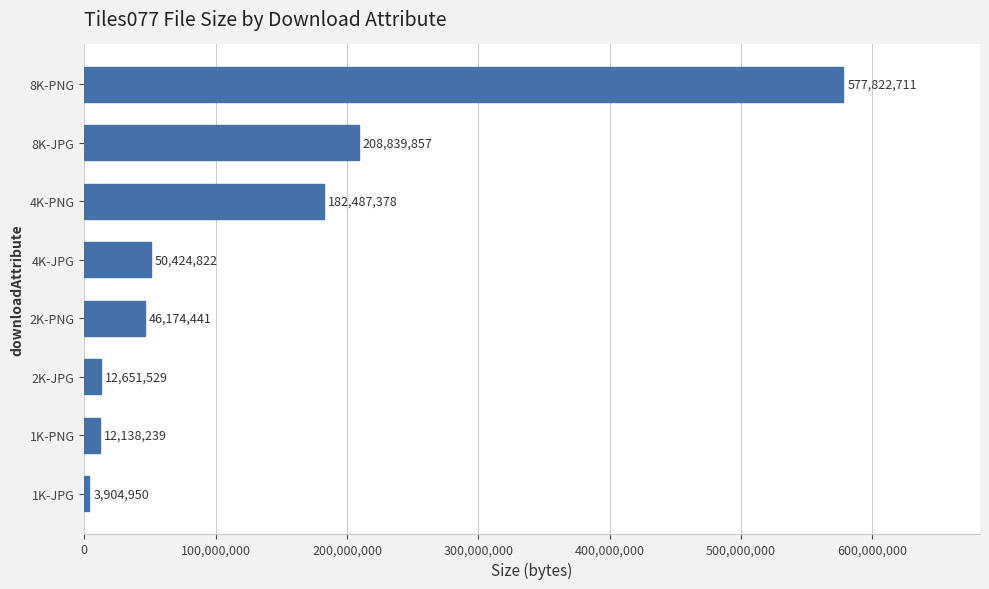

Reading top to bottom, what are all the values shown in this chart?

577822711	208839857	182487378	50424822	46174441	12651529	12138239	3904950